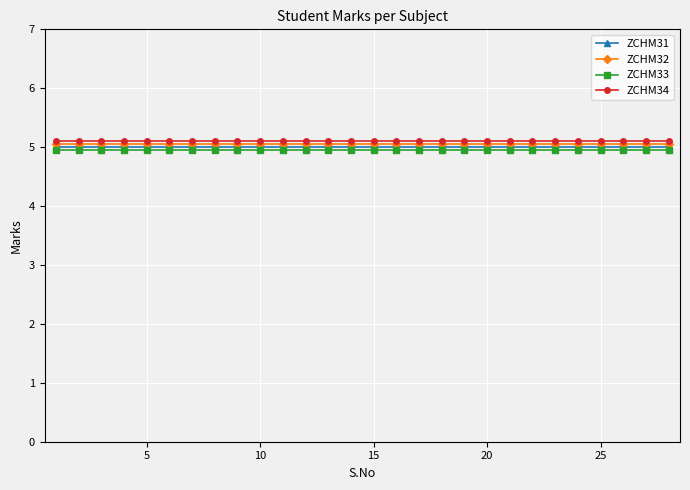

At how many categories does at least one series exceed 4?

28